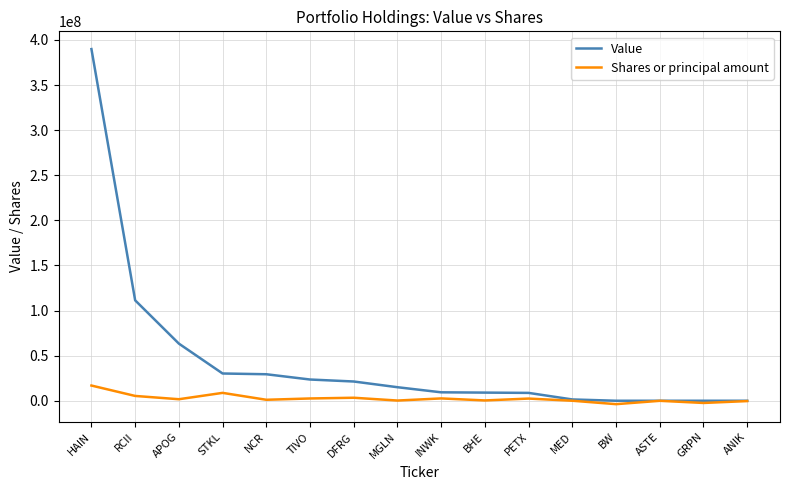

Between NCR and ASTE, which series saw the biggest shift?

Value